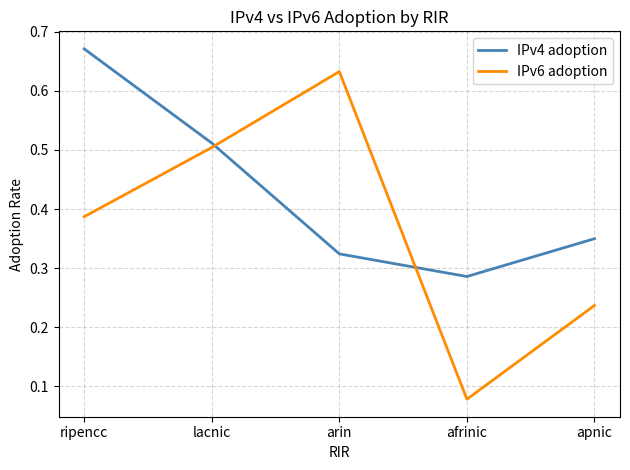

Between lacnic and afrinic, which series saw the biggest shift?

IPv6 adoption